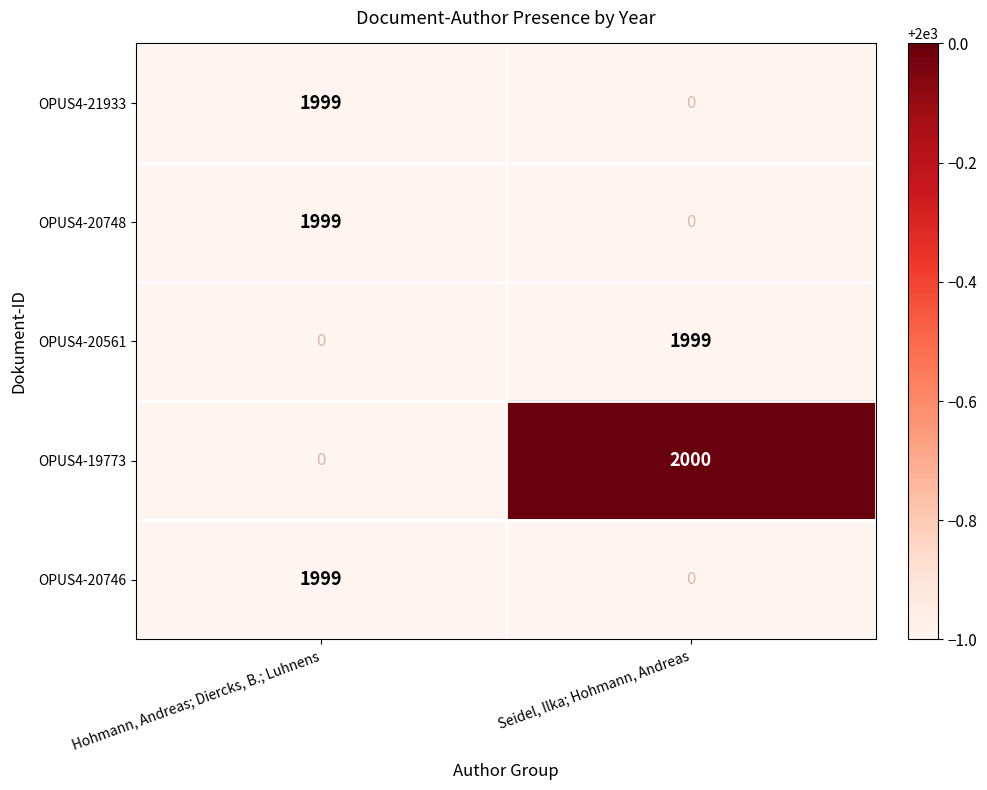

Is the value of OPUS4-19773 at Seidel, Ilka; Hohmann, Andreas greater than the value of OPUS4-20748 at Hohmann, Andreas; Diercks, B.; Luhnens?

Yes